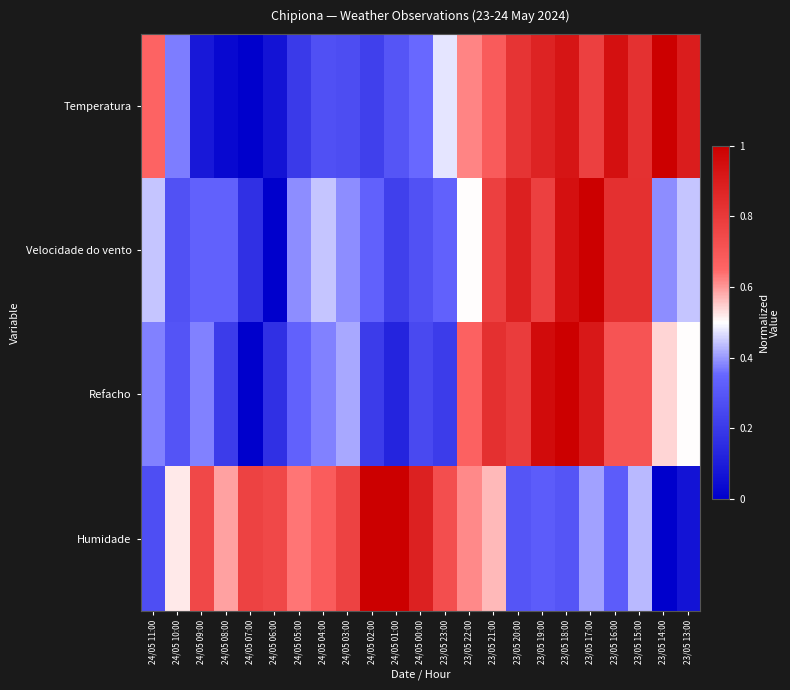

Rank the series at 24/05 07:00 from lowest to highest value.

Temperatura, Refacho, Velocidade do vento, Humidade